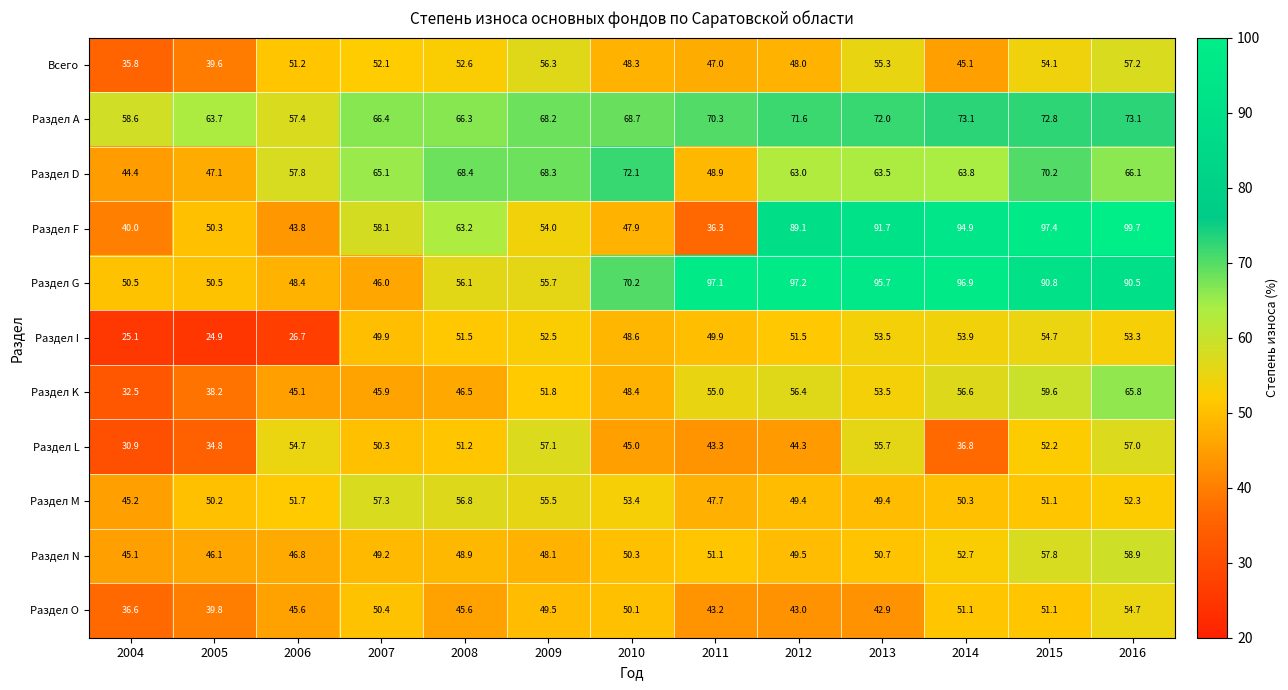

Where is Раздел D nearest to the value 58?

2006